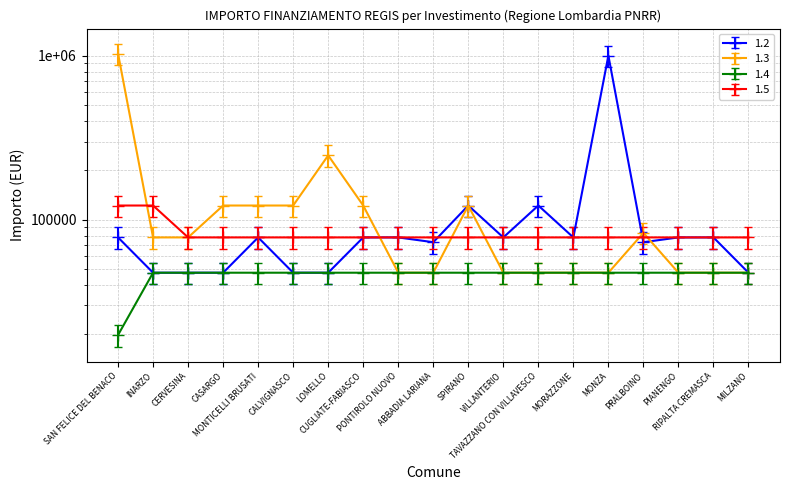

List the labels in order of 1.5 value, smallest first.

CERVESINA, CASARGO, MONTICELLI BRUSATI, CALVIGNASCO, LOMELLO, CUGLIATE-FABIASCO, PONTIROLO NUOVO, ABBADIA LARIANA, SPIRANO, VILLANTERIO, TAVAZZANO CON VILLAVESCO, MORAZZONE, MONZA, PRALBOINO, PIANENGO, RIPALTA CREMASCA, MILZANO, SAN FELICE DEL BENACO, INARZO